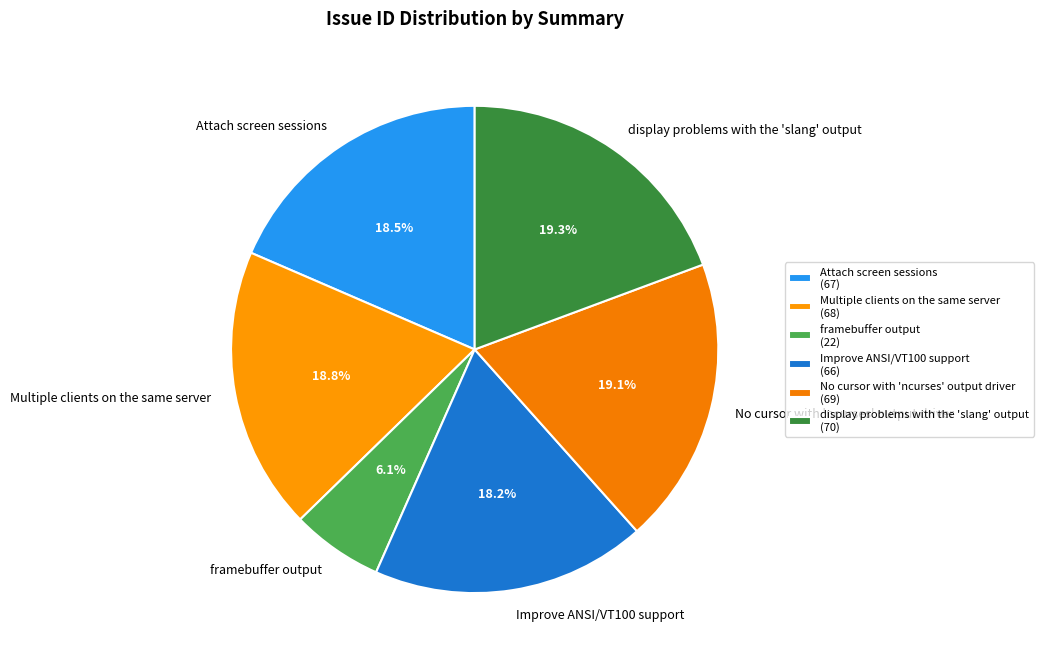

To the nearest percent, what percentage of the pie is Multiple clients on the same server?

19%